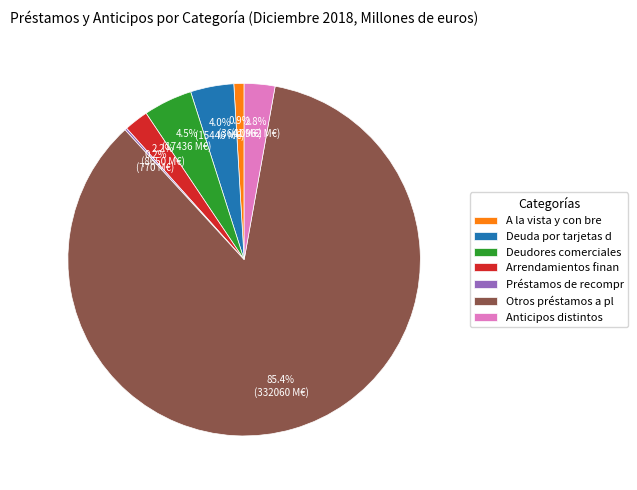

What is the largest slice in the pie chart?

Otros préstamos a pl